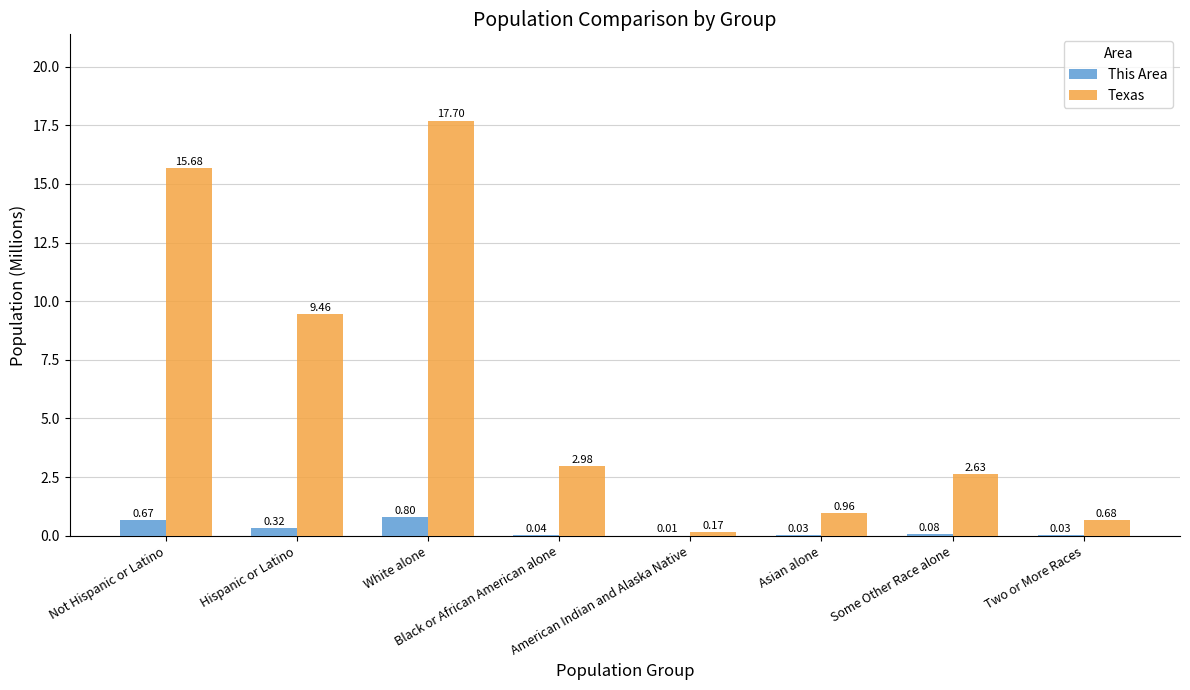

At which label is Texas closest to 8?

Hispanic or Latino